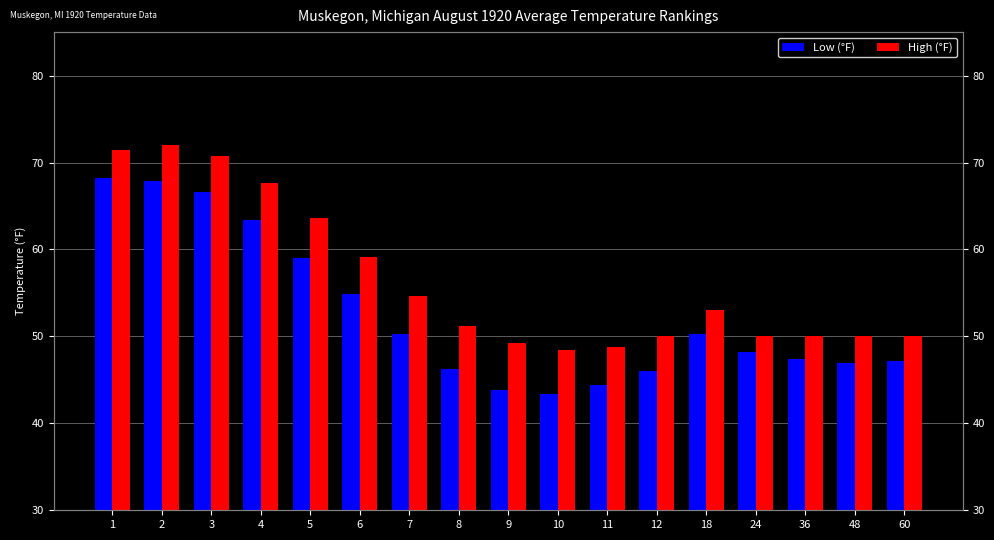

True or false: High (°F) has a value of 48.4 at 10.

True